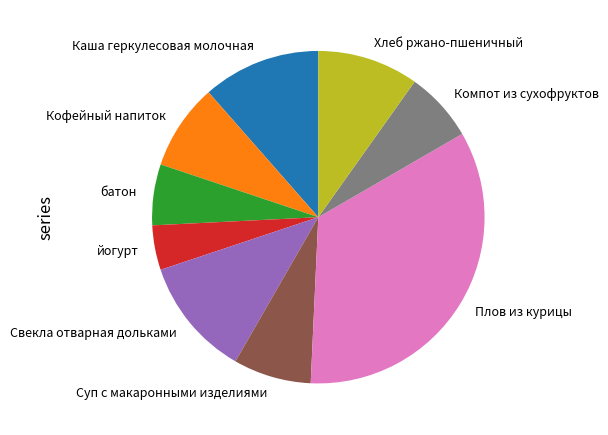

Combined, do йогурт and Хлеб ржано-пшеничный account for over 50%?

No